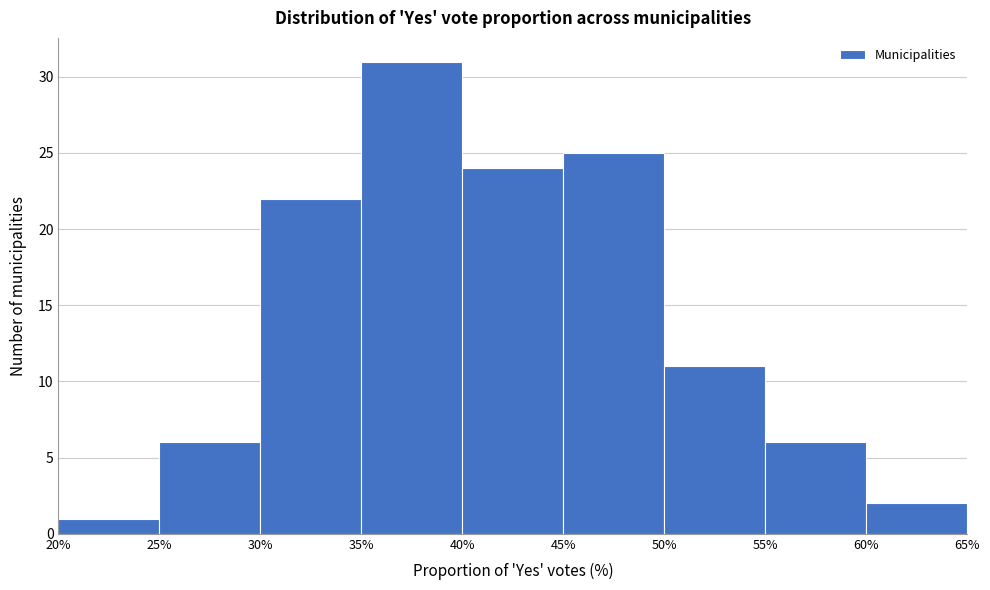

Reading left to right, transcribe this chart: for each bar, give the range it covers on the x-axis and its height. The values are not printed on the chart, so give them approximately, as read against the axis.

20% to 25%: 1
25% to 30%: 6
30% to 35%: 22
35% to 40%: 31
40% to 45%: 24
45% to 50%: 25
50% to 55%: 11
55% to 60%: 6
60% to 65%: 2